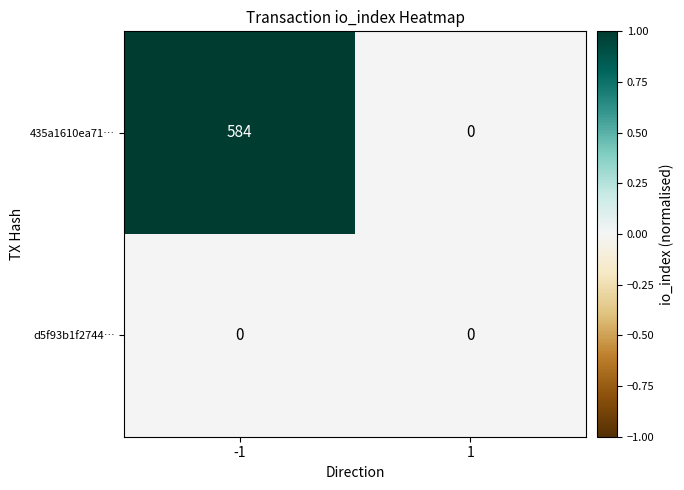

List the series in order of their overall mean, lowest first.

d5f93b1f2744…, 435a1610ea71…